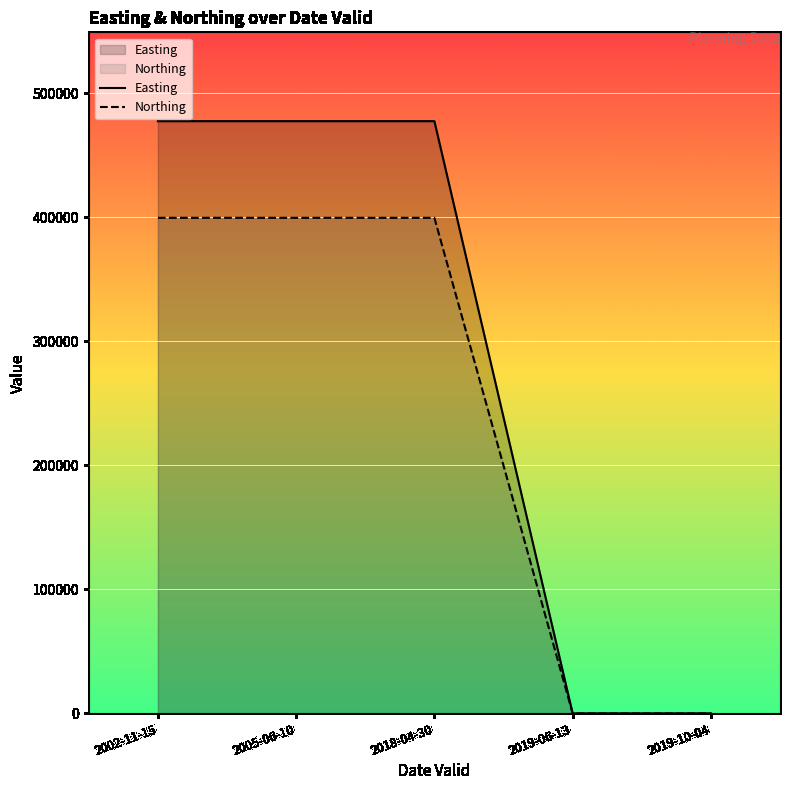

What are all the series names shown in the legend?

Easting, Northing